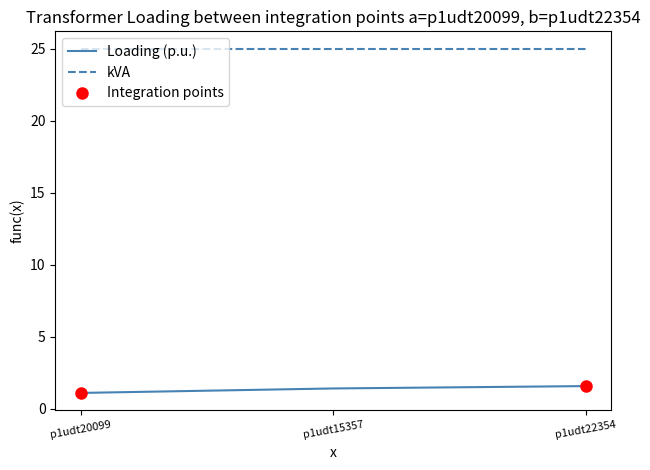

Count the number of data series in this chart.

2